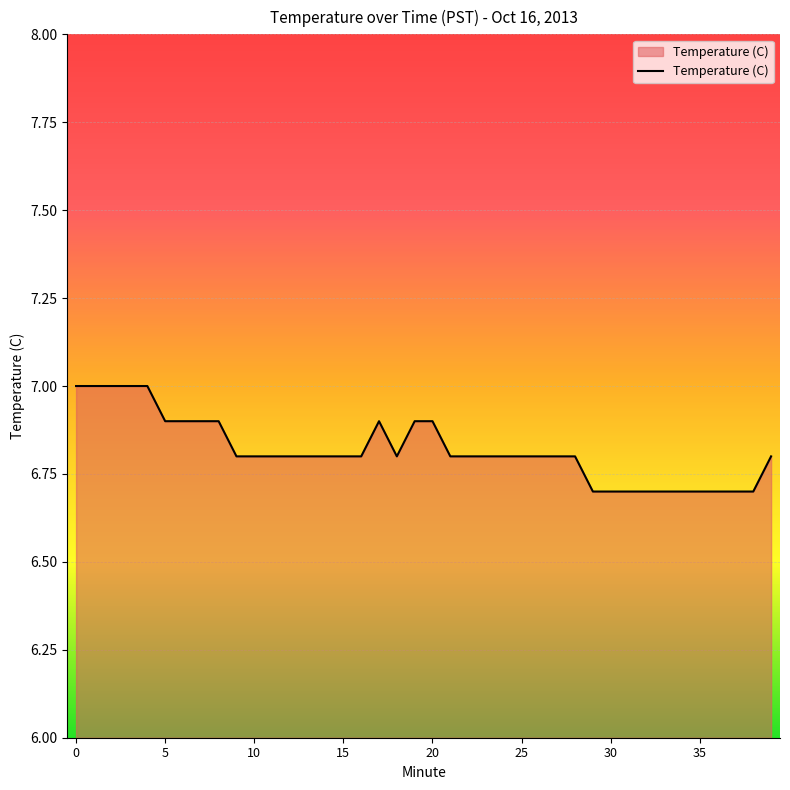

What is the smallest value displayed?

6.7